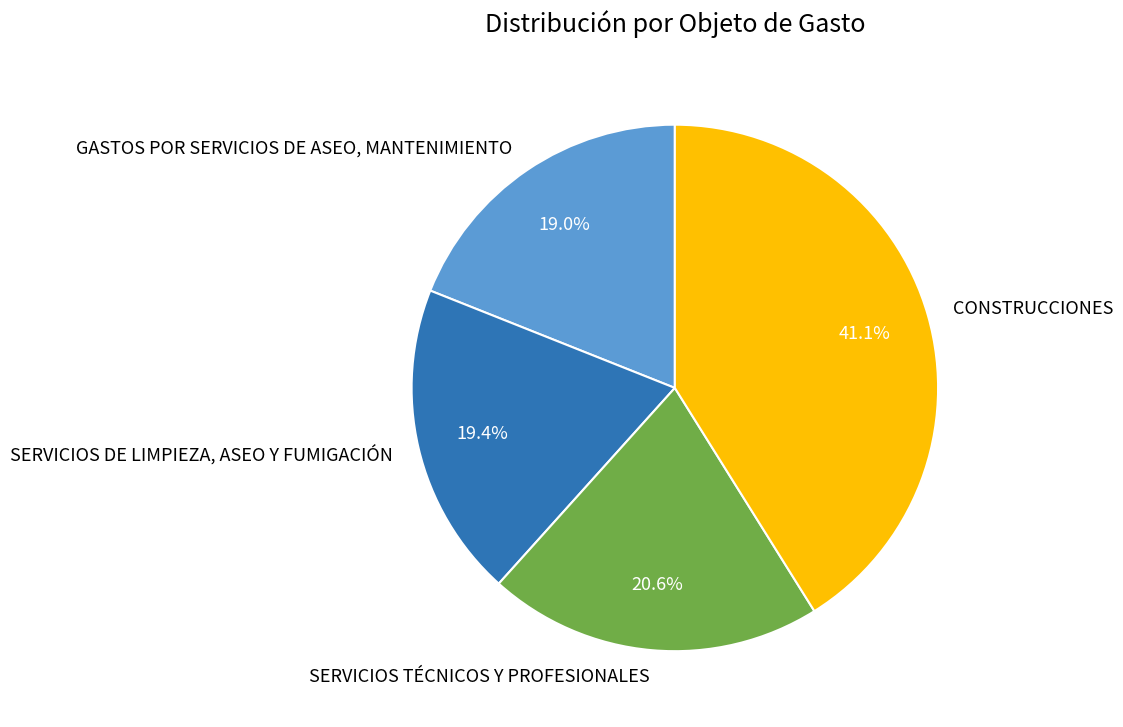

How much of the chart is everything except SERVICIOS TÉCNICOS Y PROFESIONALES?

79.4%